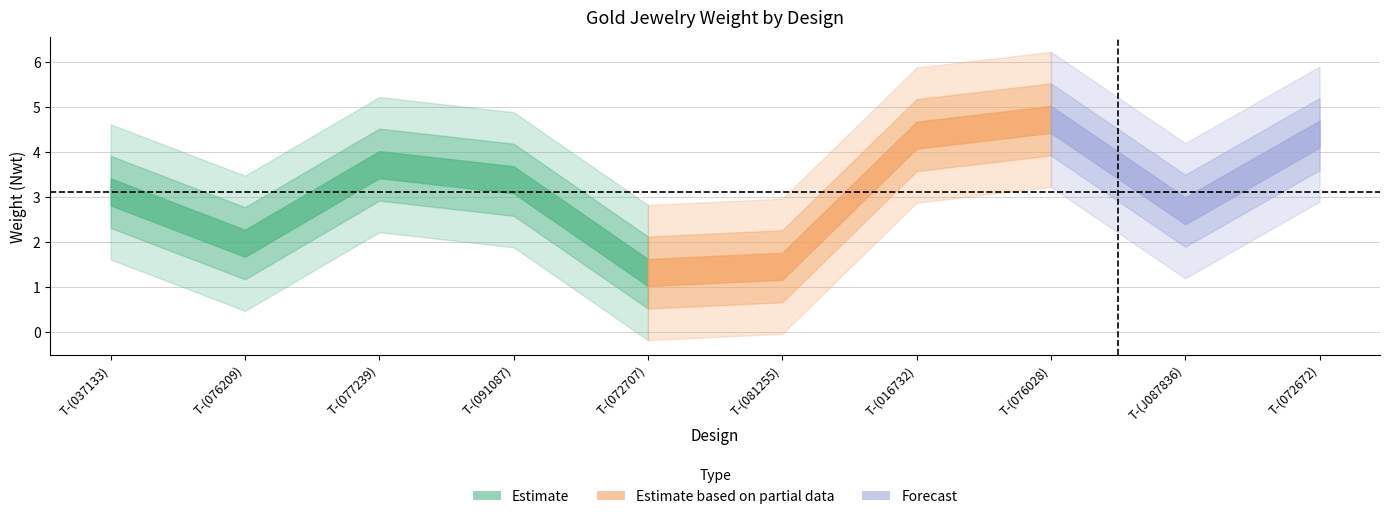

What is the sum of all values?

31.1